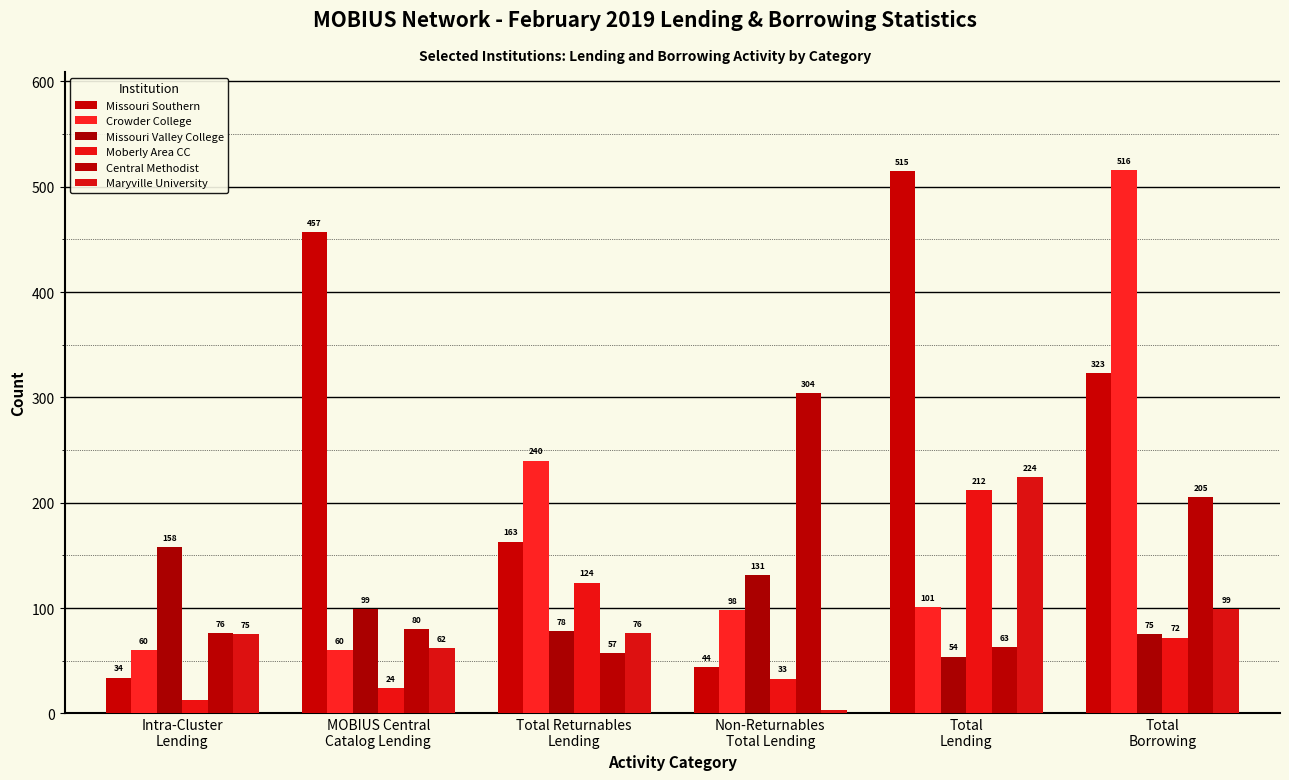

How many data points in Missouri Valley College are less than 99?

3